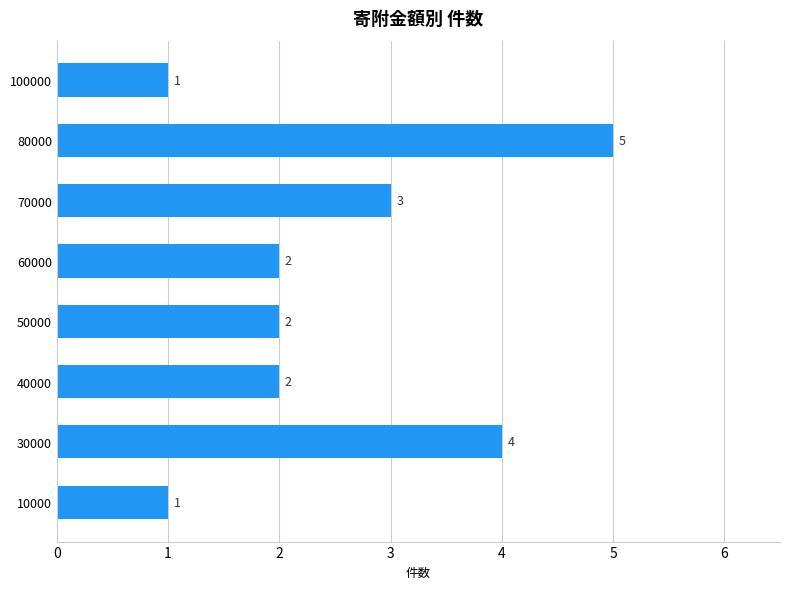

At which label is the value closest to 3?

70000